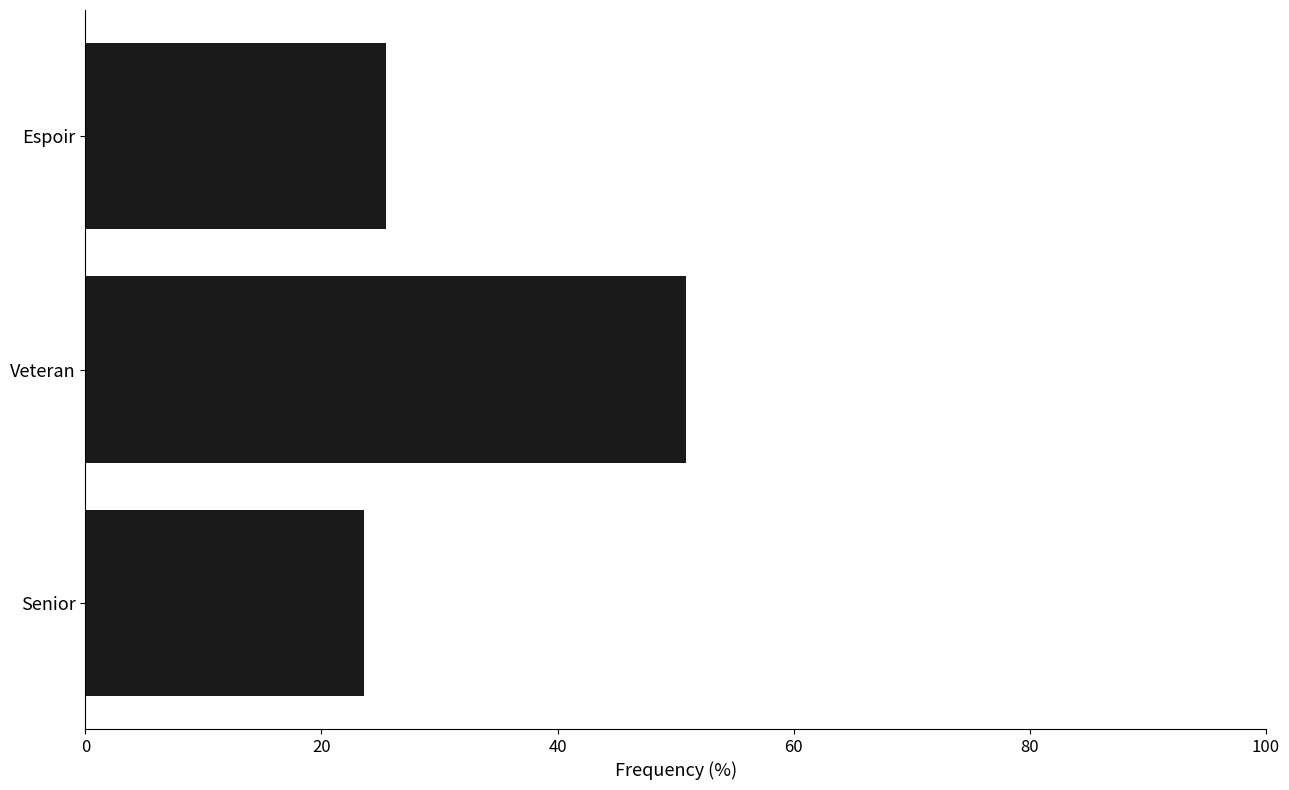

What is the ratio of the value at Senior to the value at Veteran?

0.5